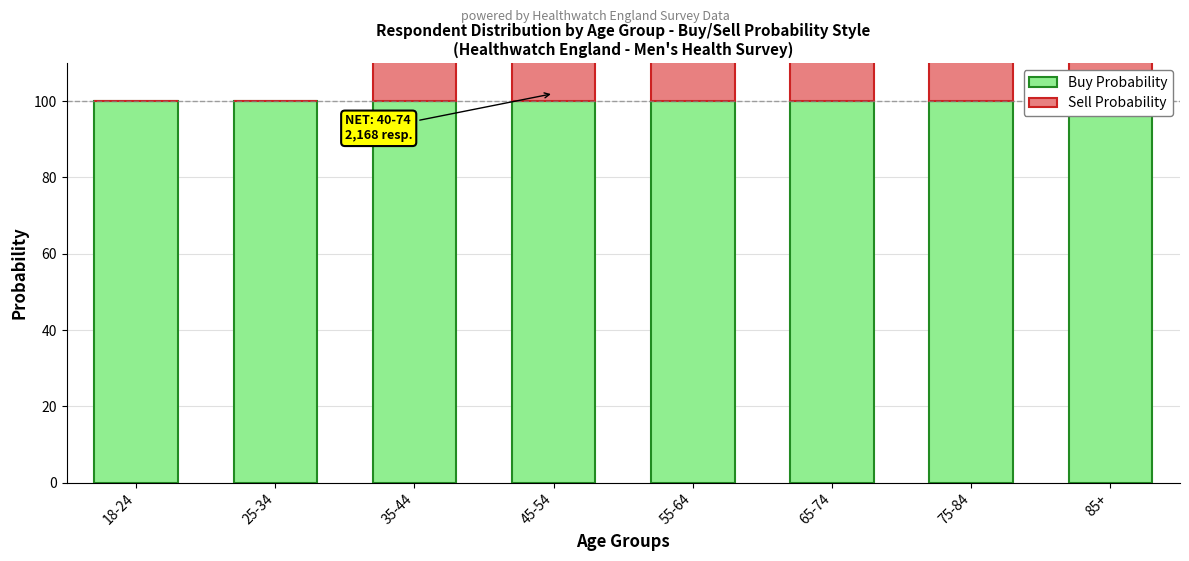

What is the difference between the highest and lowest values at 18-24?

100.0